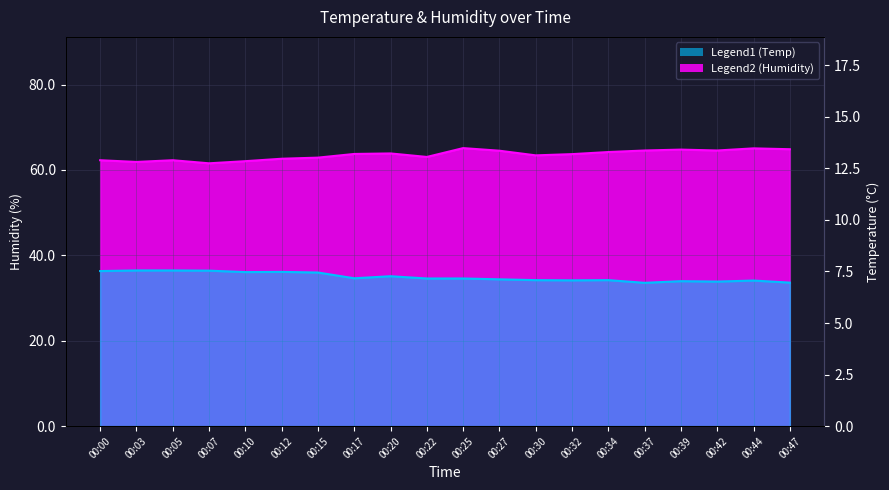

Which series changed the most between 00:00 and 00:42?

Humidity